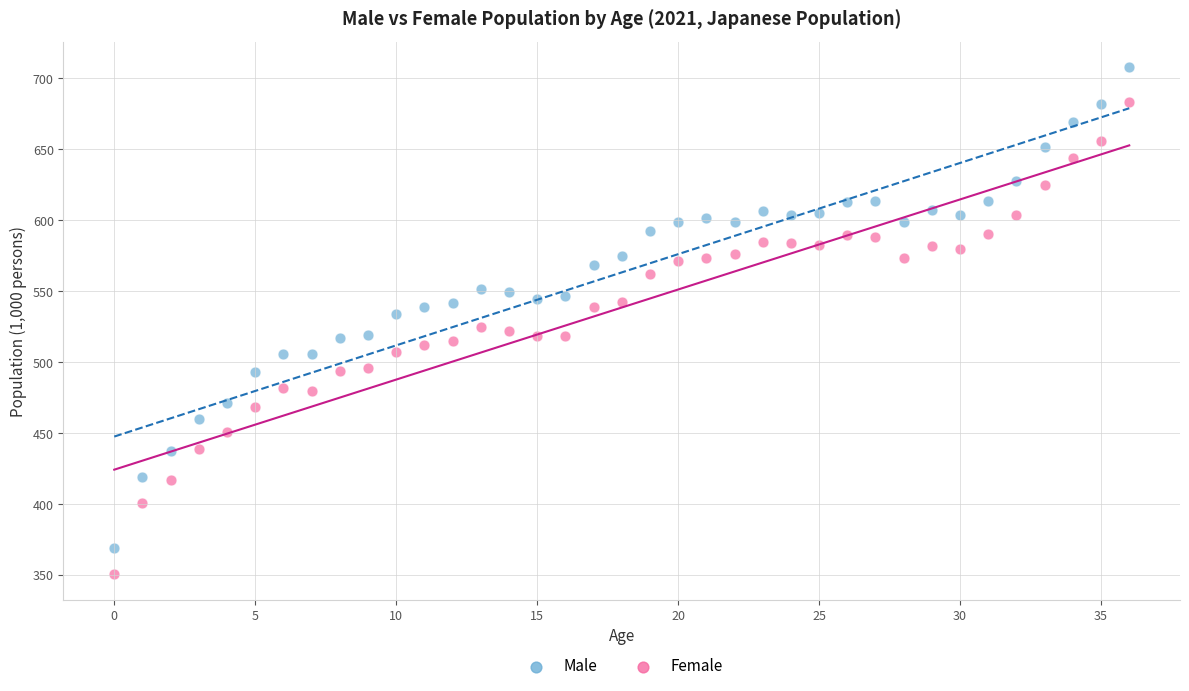

What are all the series names shown in the legend?

Male, Female